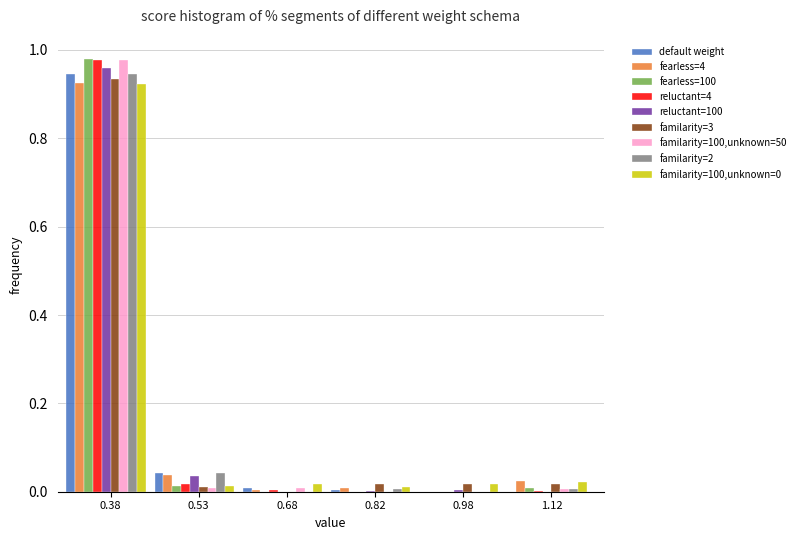

True or false: reluctant=100 has a value of 0.0 at 0.82.

True